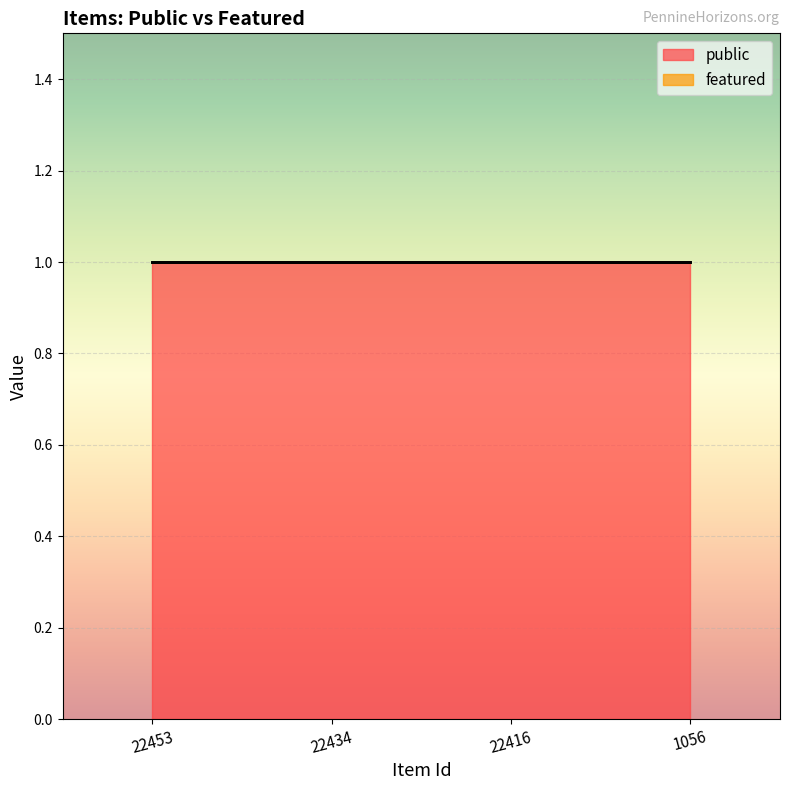

True or false: public and featured cross at least once.

False